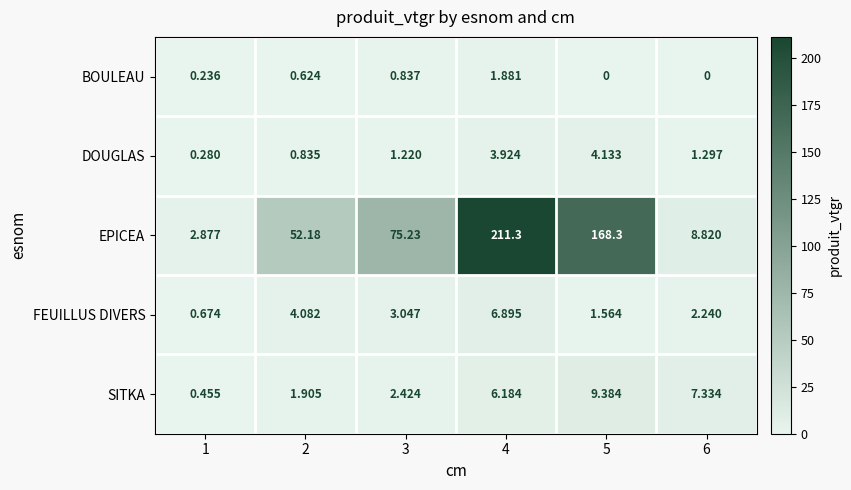

At 2, list the series in order from largest to smallest.

EPICEA, FEUILLUS DIVERS, SITKA, DOUGLAS, BOULEAU